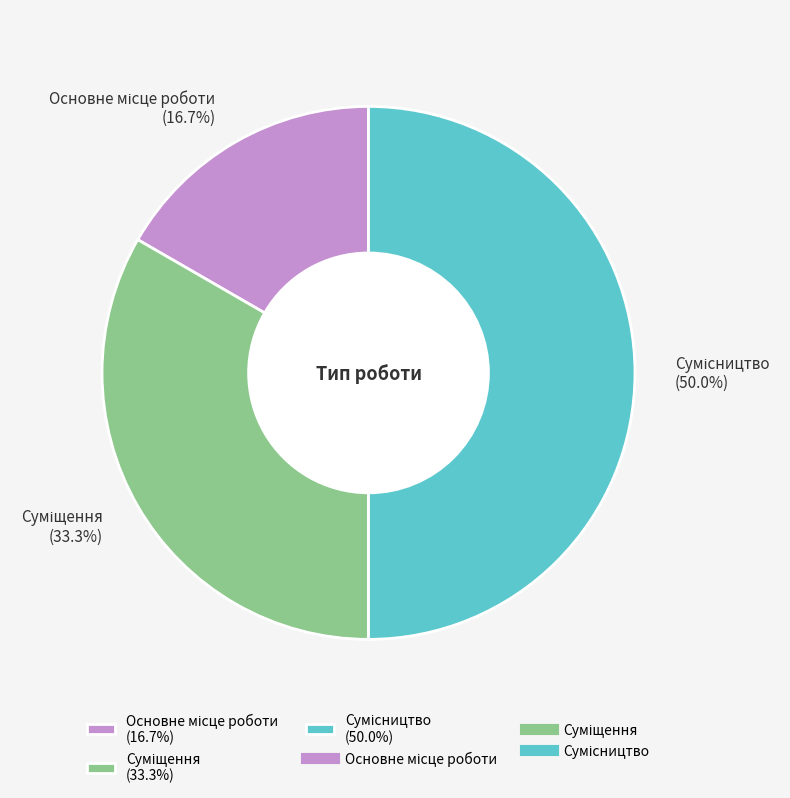

Approximately how many times larger is the value at Суміщення compared to Сумісництво?

0.7